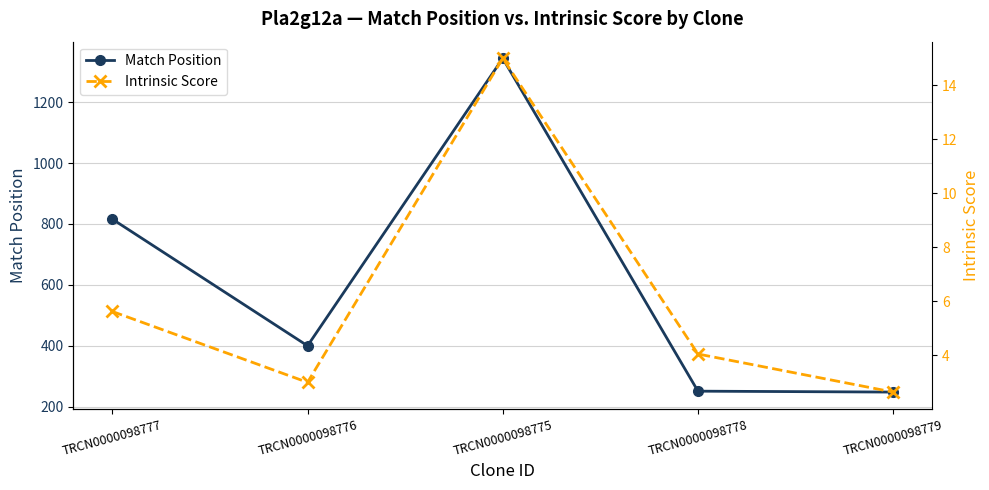

Is the value of Match Position at TRCN0000098779 greater than the value of Intrinsic Score at TRCN0000098778?

Yes